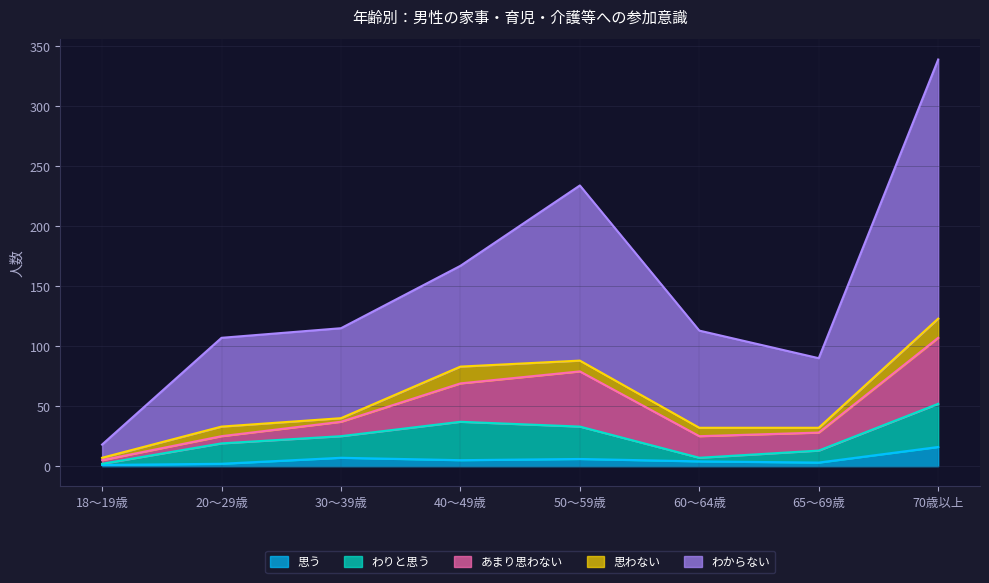

At which category is the sum across all series the highest?

70歳以上